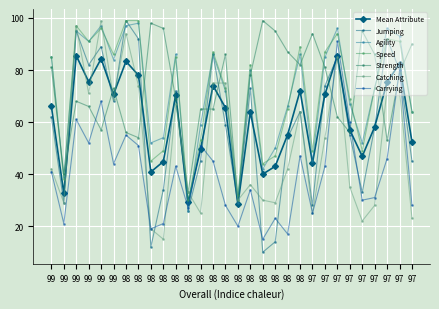

What is the value of the Carrying point at the 18th from the left?

55